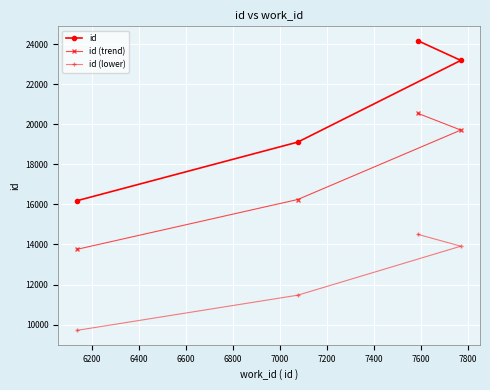

What is the sum of all id values?

82666.0